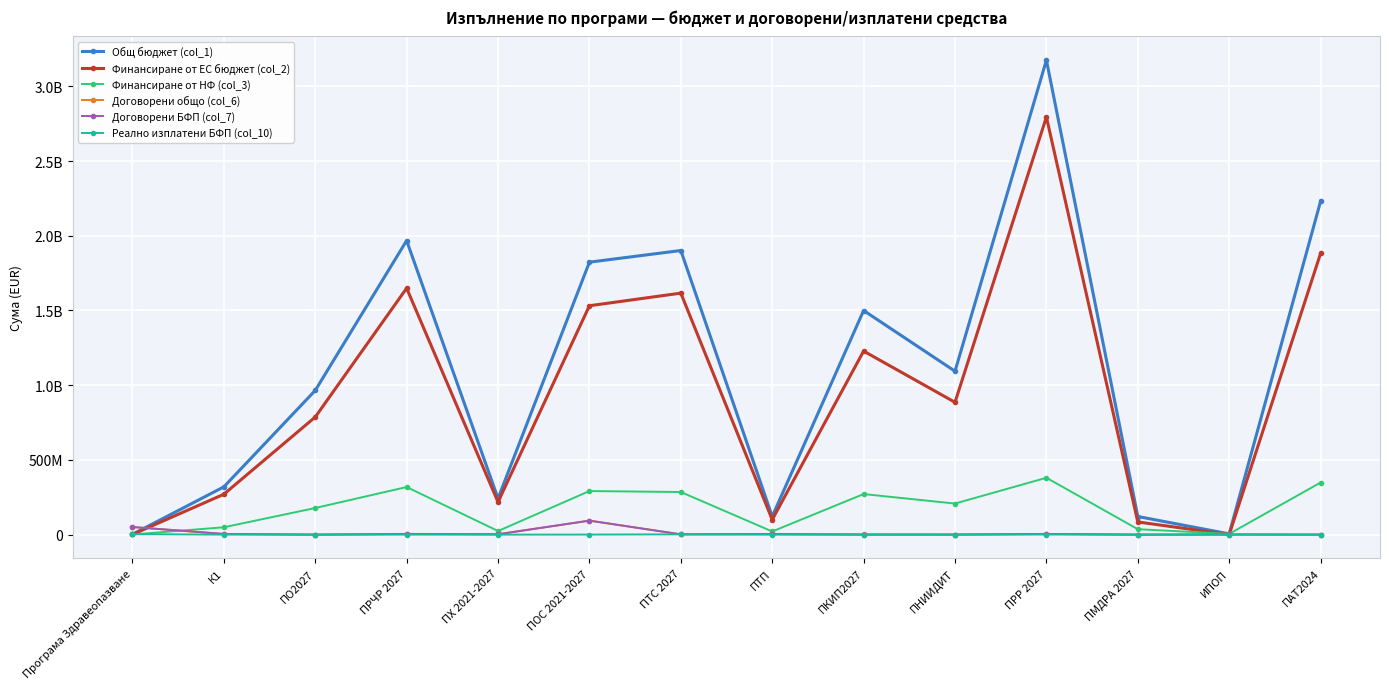

What position from the right is ИПОП?

2